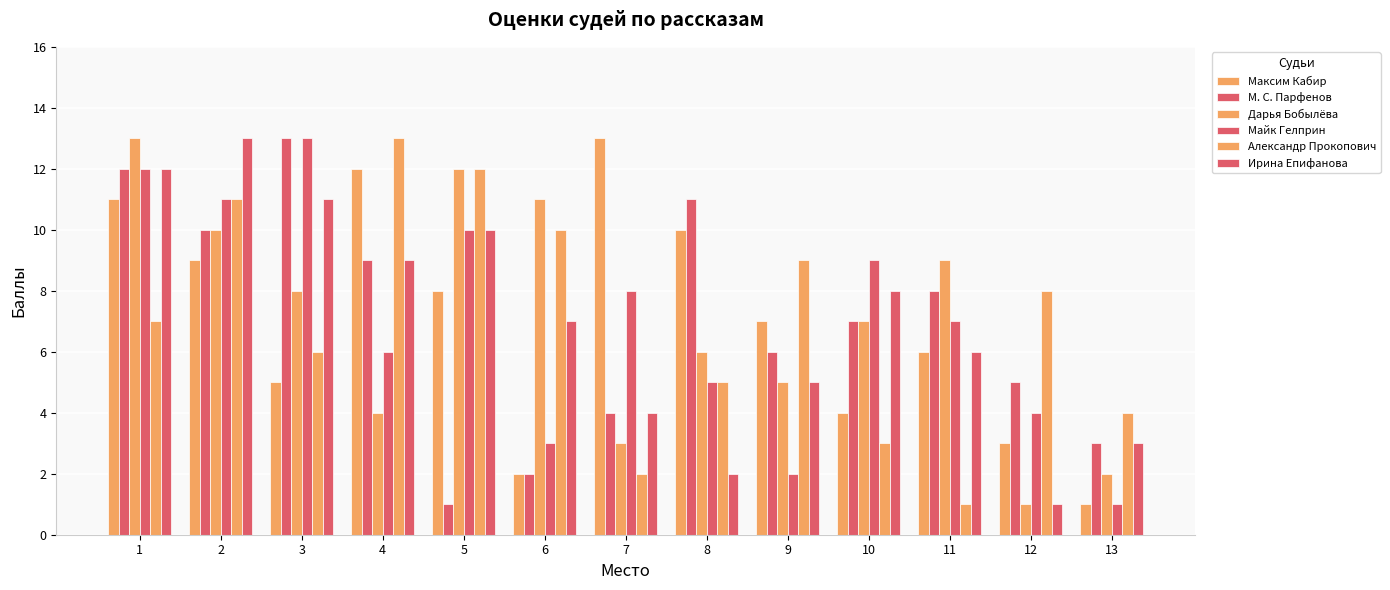

How many data points does each series have?

13